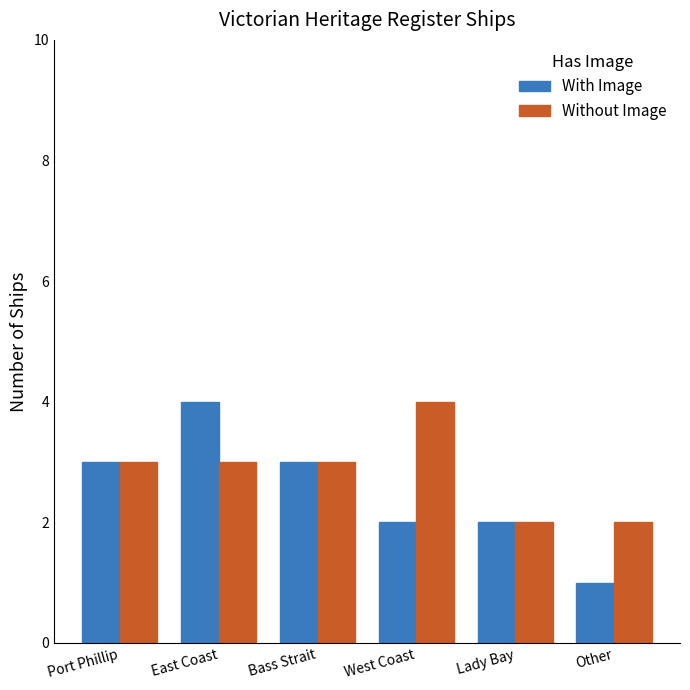

At which category does the chart reach its minimum across all series?

Other